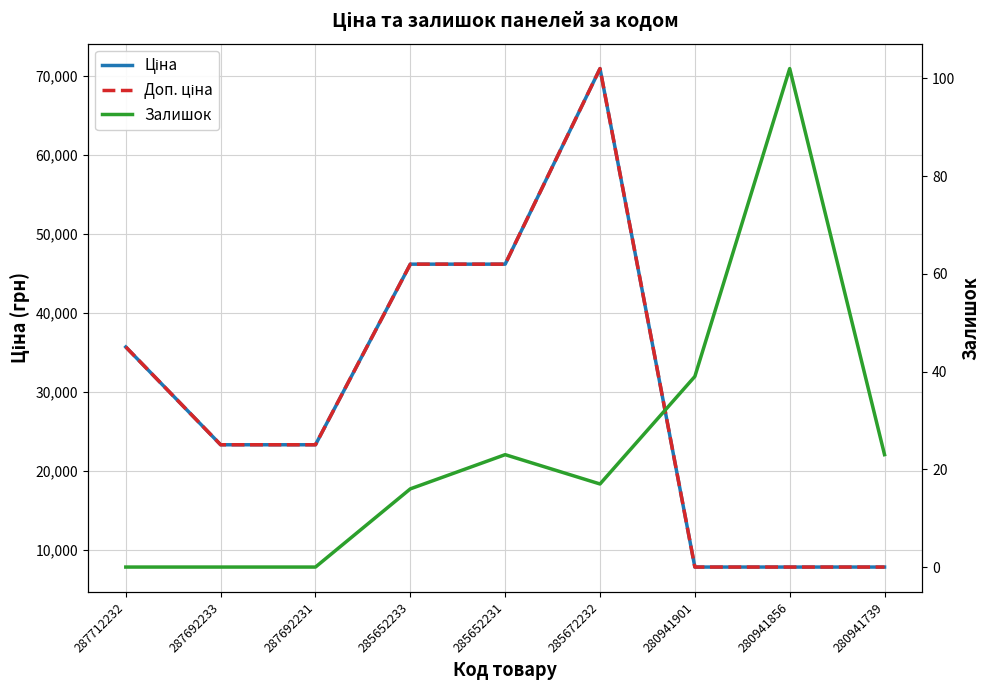

What is the sum of all Залишок values?

220.0